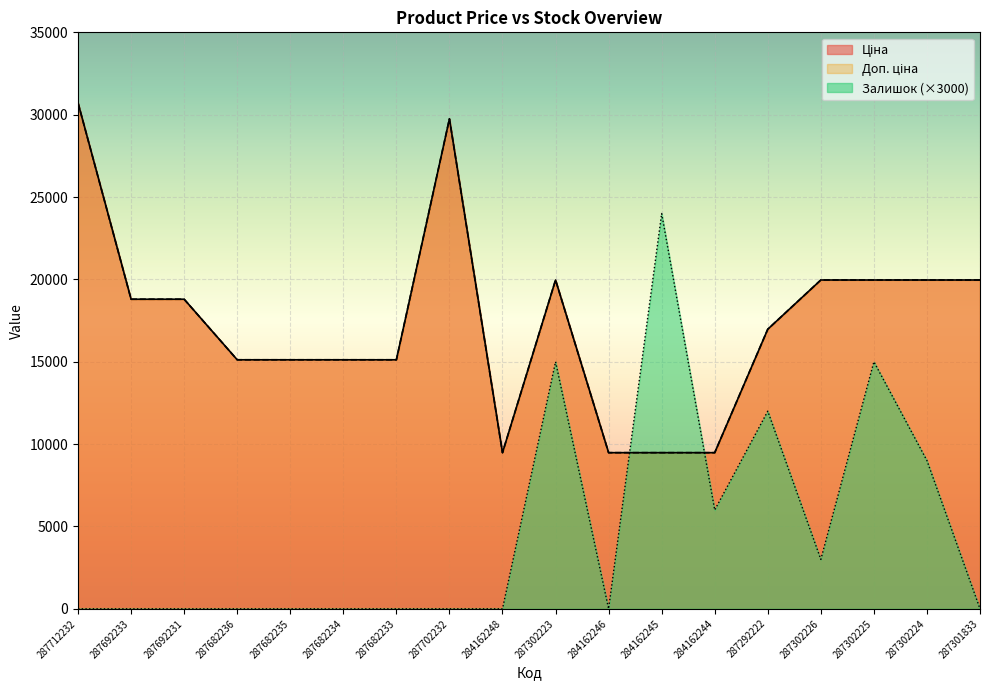

Does the chart display data point markers on the line(s)?

No